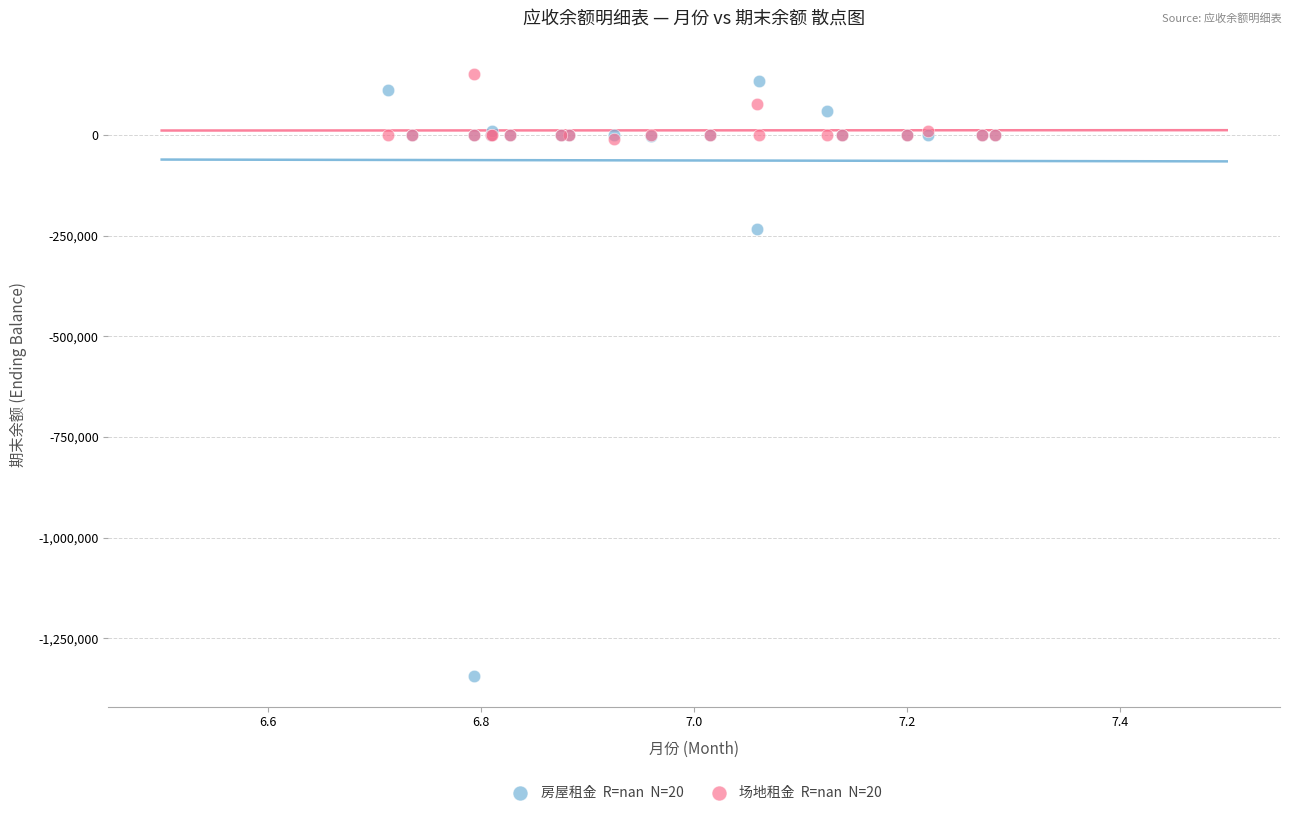

Across all series, what Y value is closest to -596299?

-233365.5